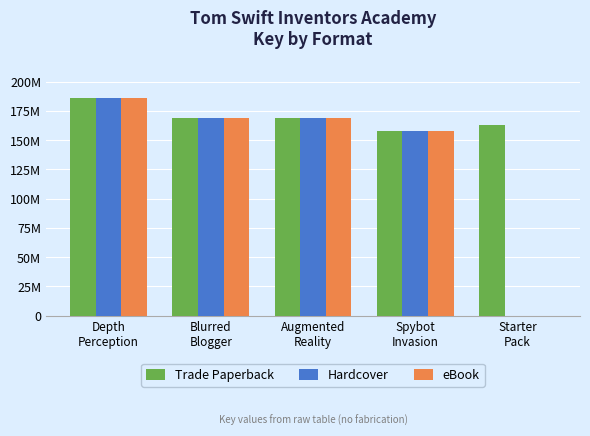

Are the bars horizontal?

No